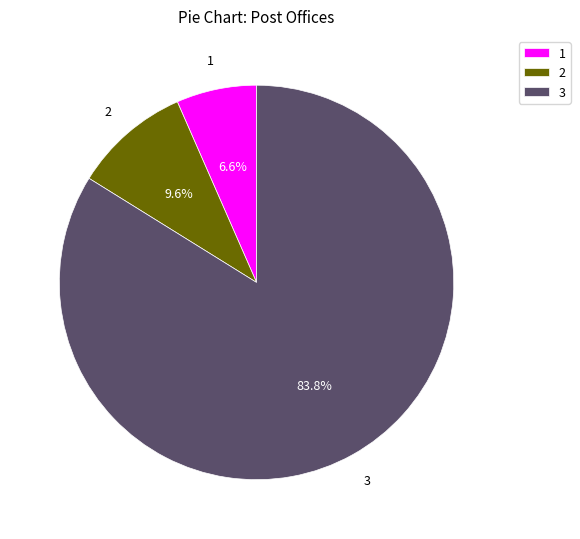

How many slices are in this pie chart?

3